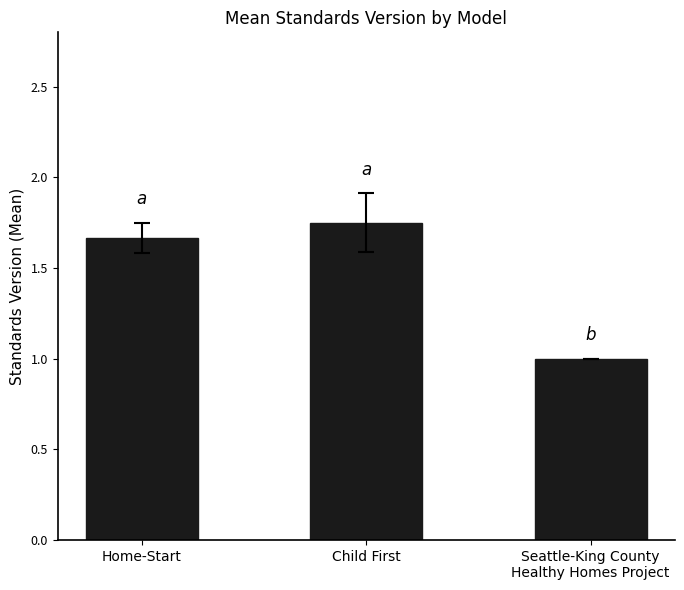

What position from the right is Home-Start?

3